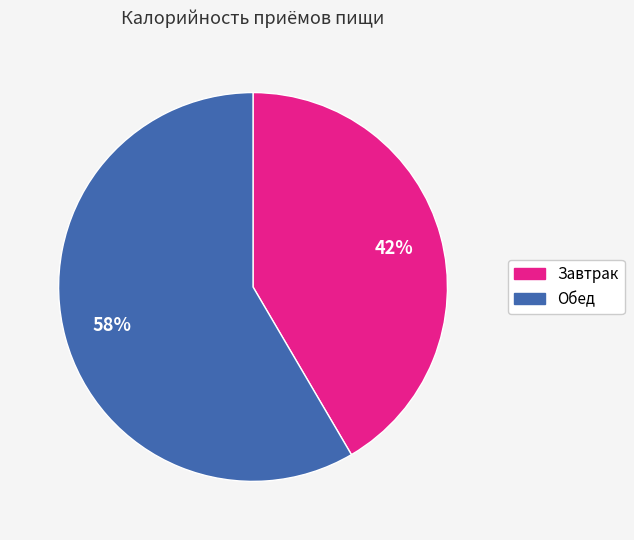

To the nearest percent, what is the average slice percentage?

50%